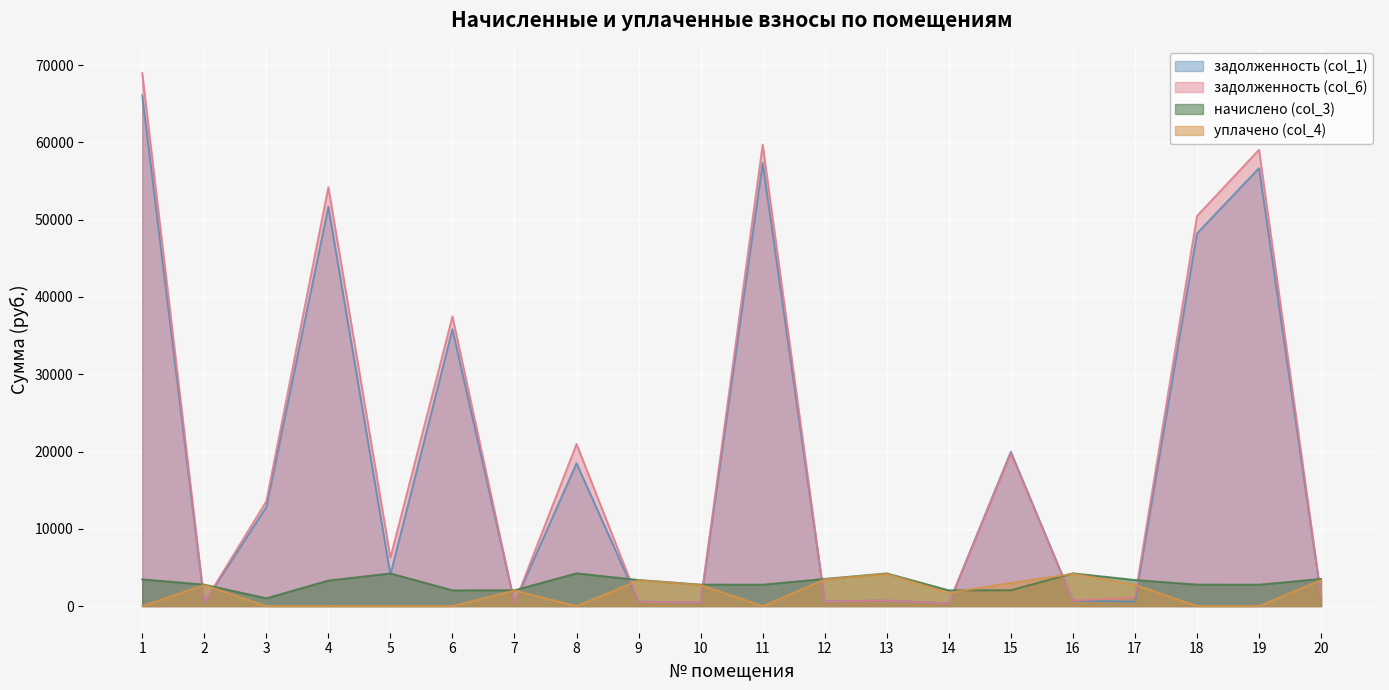

How many intersections are there between задолженность (col_1) and уплачено (col_4)?

11